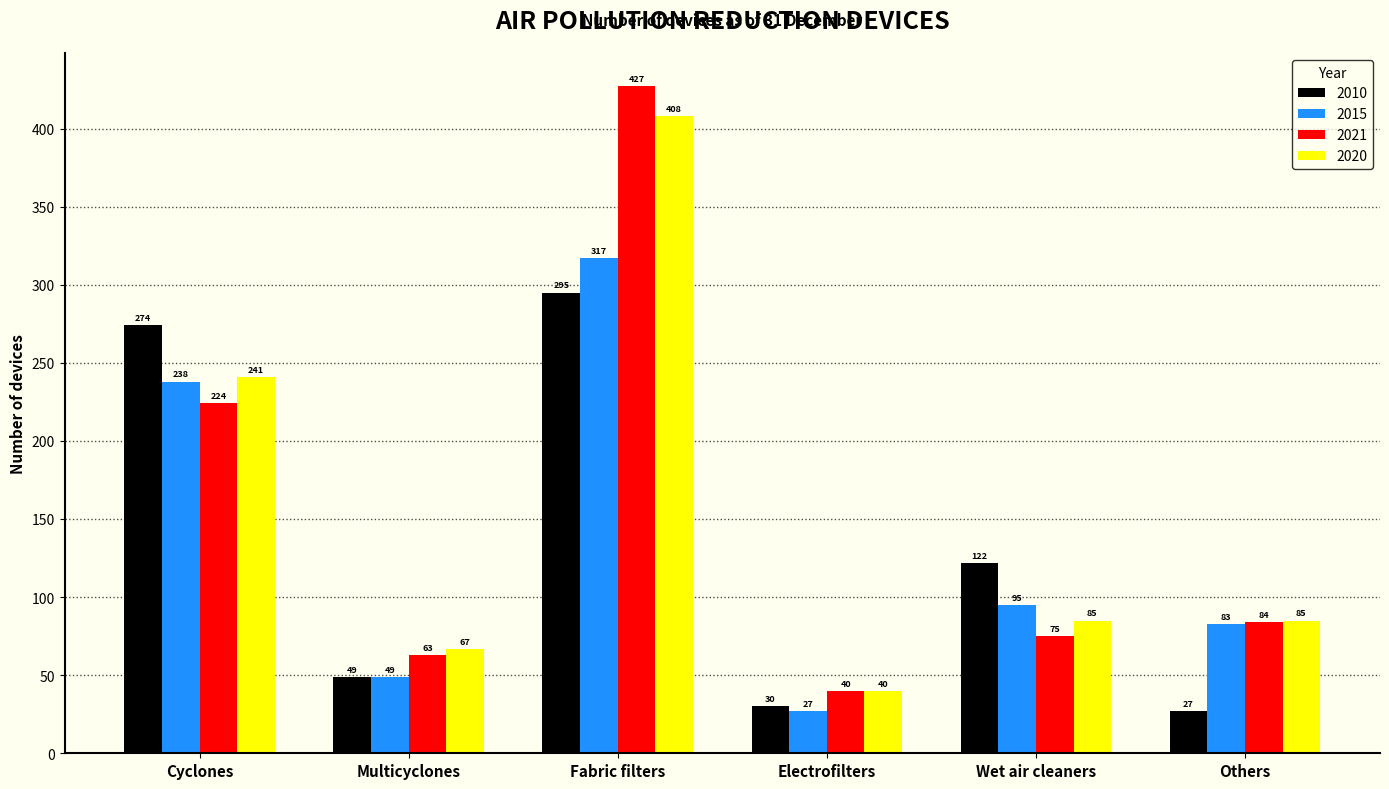

How many series are shown in this chart?

4